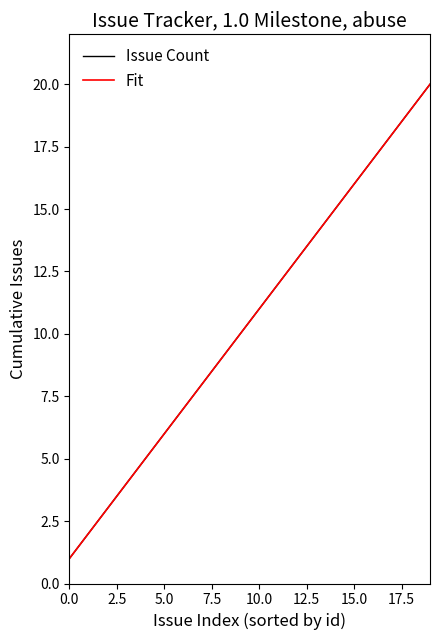

How many lines are shown in the chart?

2